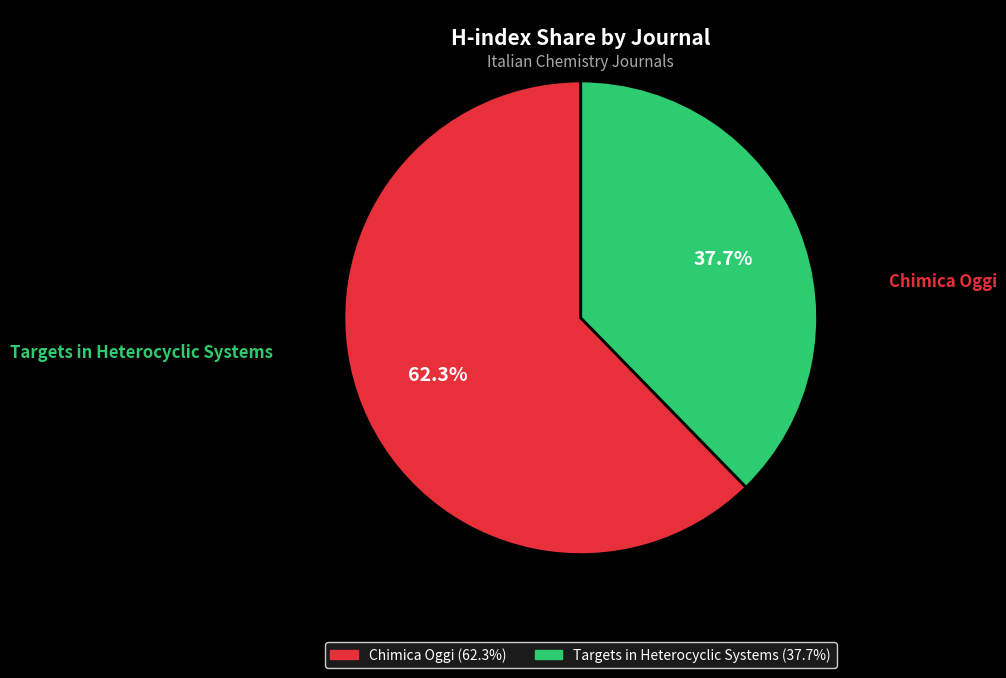

Between Targets in Heterocyclic Systems and Chimica Oggi, which is larger?

Chimica Oggi